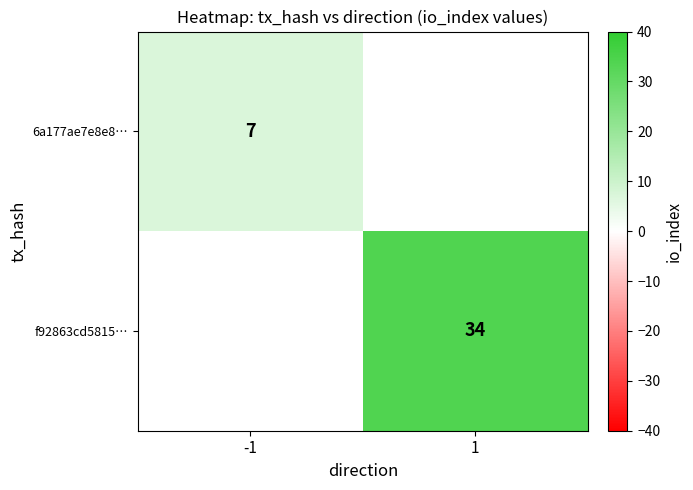

True or false: 6a177ae7e8e8… has a value of 7 at -1.

True